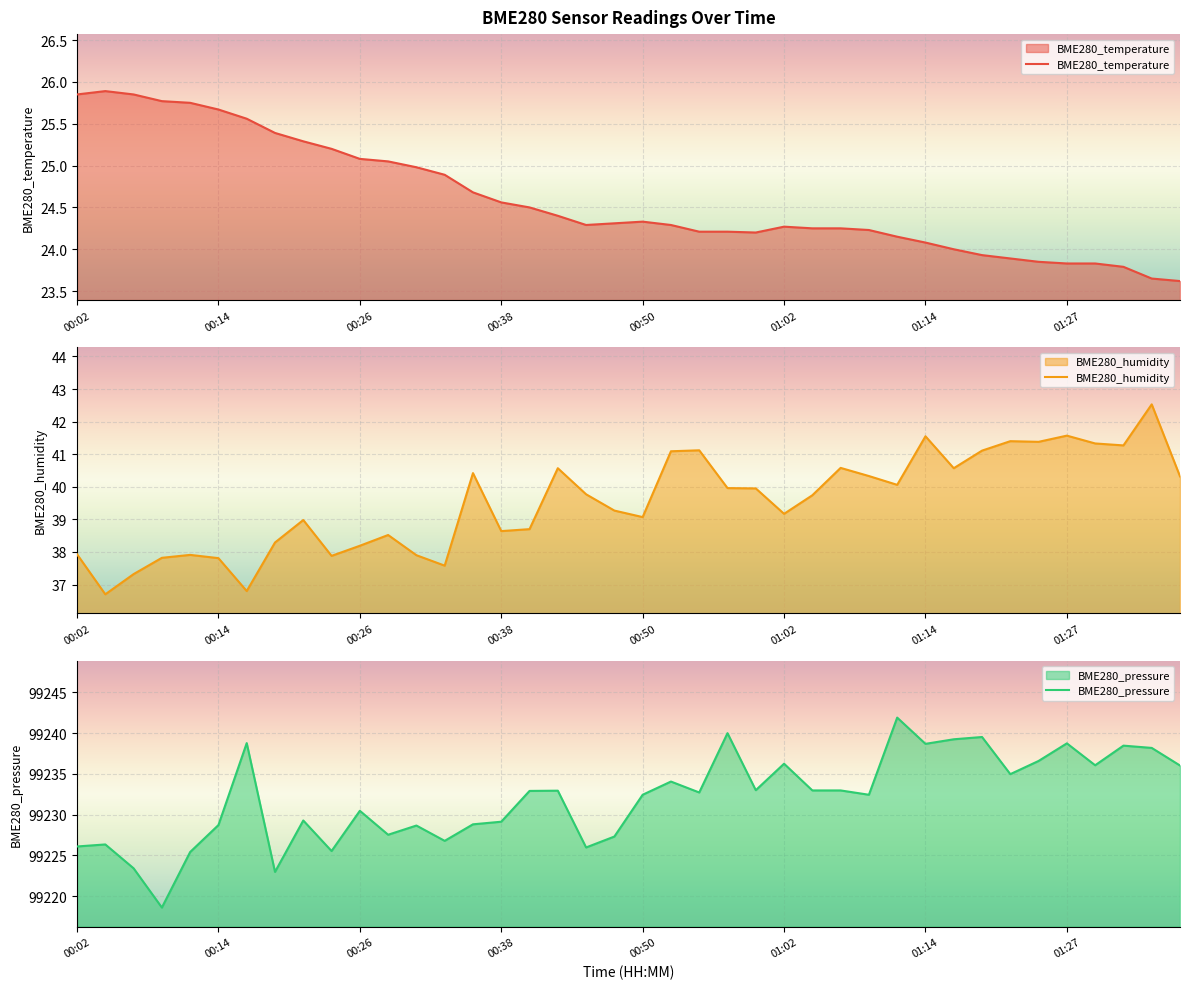

Read the BME280_pressure value at 00:50.

99232.4